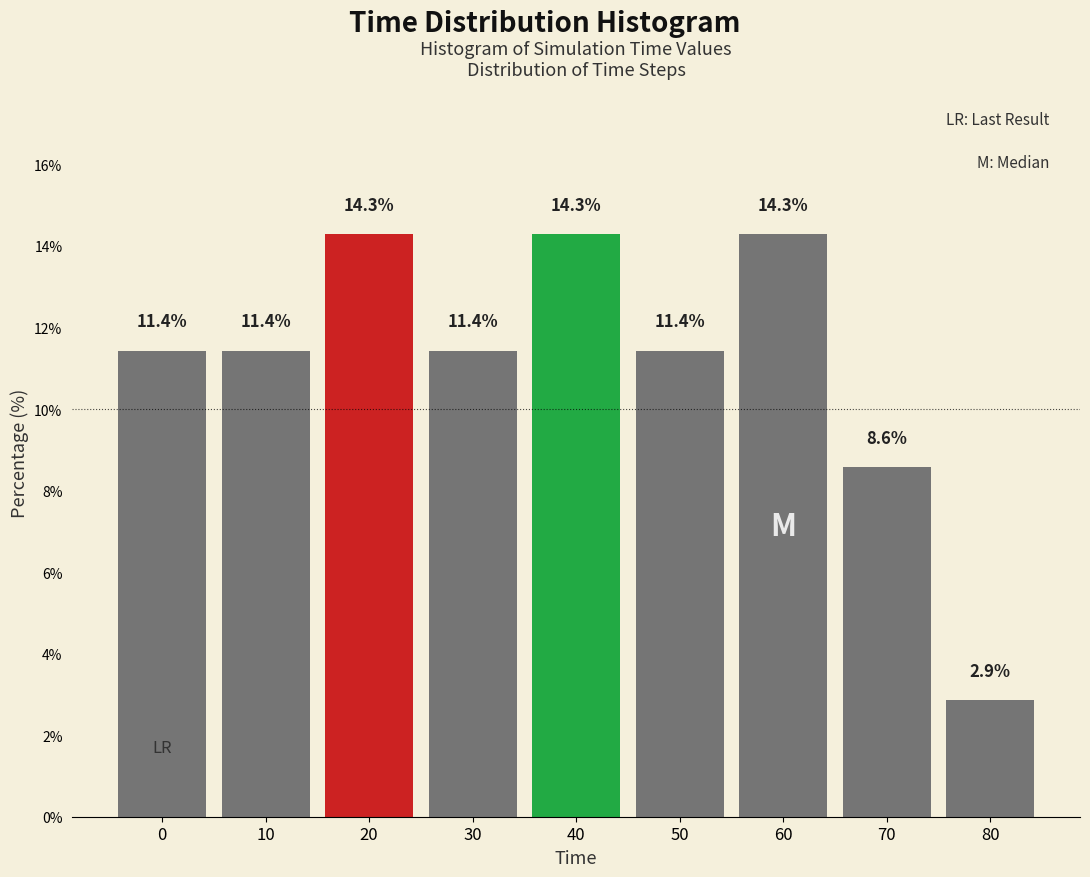

Reading left to right, transcribe all the data shown in this chart.

0=11.4	10=11.4	20=14.3	30=11.4	40=14.3	50=11.4	60=14.3	70=8.6	80=2.9